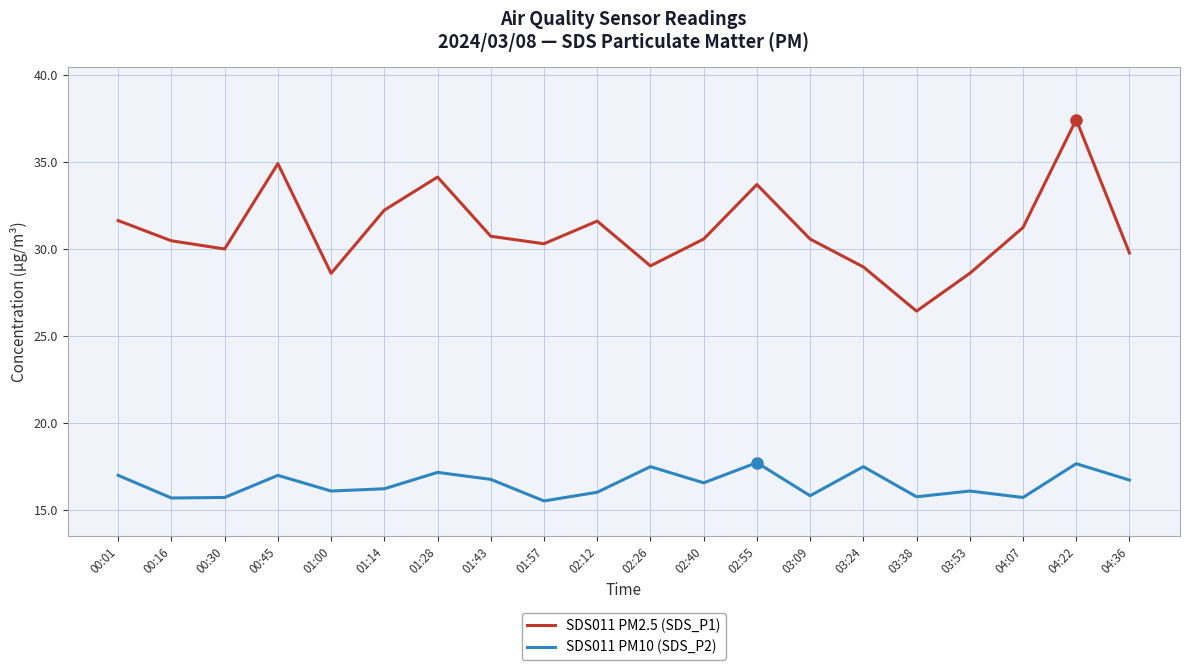

What position from the left is 00:01?

1